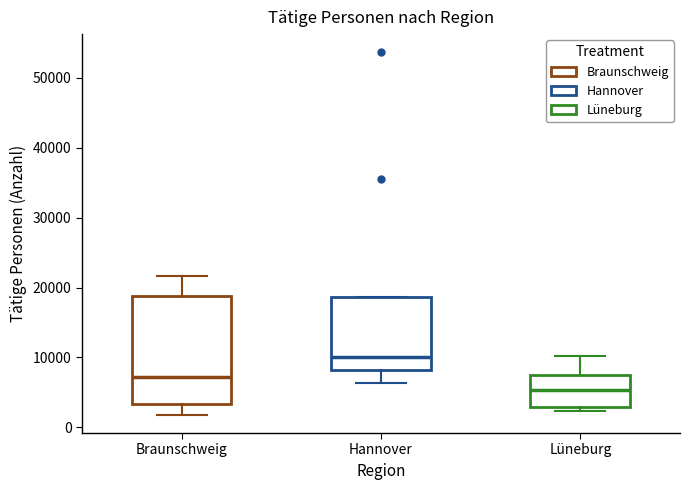

Where is the upper edge of the box for Lüneburg on the y-axis? The values are not printed on the chart, so give them approximately, as read against the axis.

7000